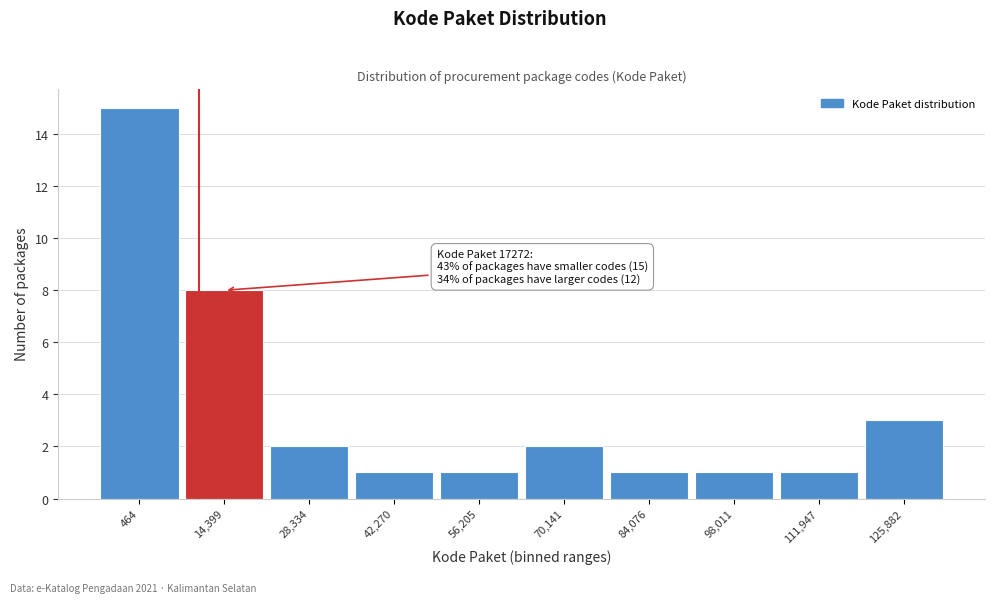

Reading left to right, list all the values displayed in this chart.

464=15	14,399=8	28,334=2	42,270=1	56,205=1	70,141=2	84,076=1	98,011=1	111,947=1	125,882=3